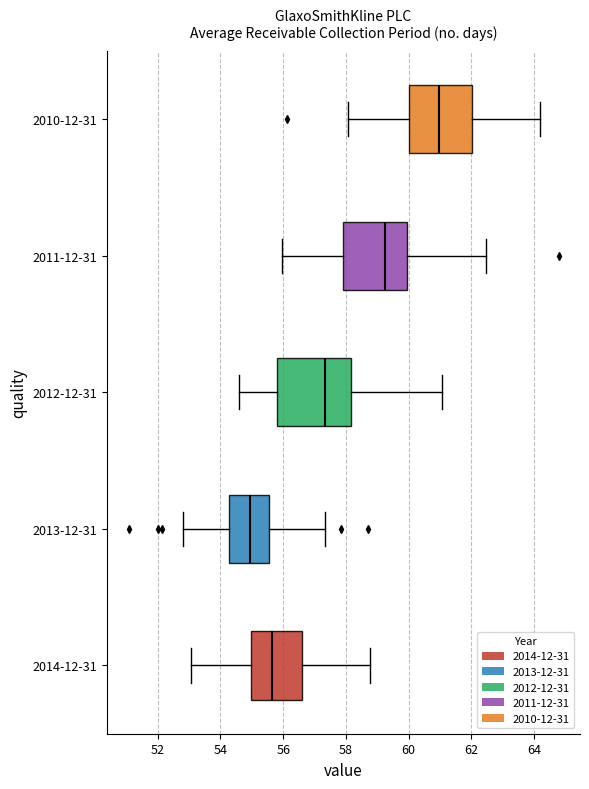

Reading bottom to top, transcribe this box plot: for each box, give where its median line is, the range the box spans, and where its two whiskers end, as read against the x-axis. The values are not printed on the chart, so give them approximately, as read against the axis.

2014-12-31: median 55.6, box 55.0 to 56.6, whiskers 53.0 to 58.8
2013-12-31: median 55.0, box 54.2 to 55.6, whiskers 52.8 to 57.4
2012-12-31: median 57.4, box 55.8 to 58.2, whiskers 54.6 to 61.0
2011-12-31: median 59.2, box 58.0 to 60.0, whiskers 56.0 to 62.4
2010-12-31: median 61.0, box 60.0 to 62.0, whiskers 58.0 to 64.2